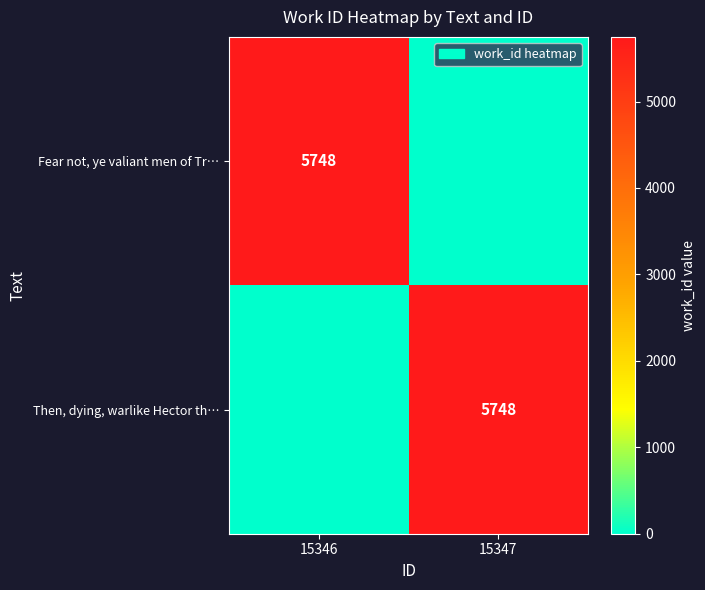

True or false: Then, dying, warlike Hector th… has a value of 5748 at 15347.

True